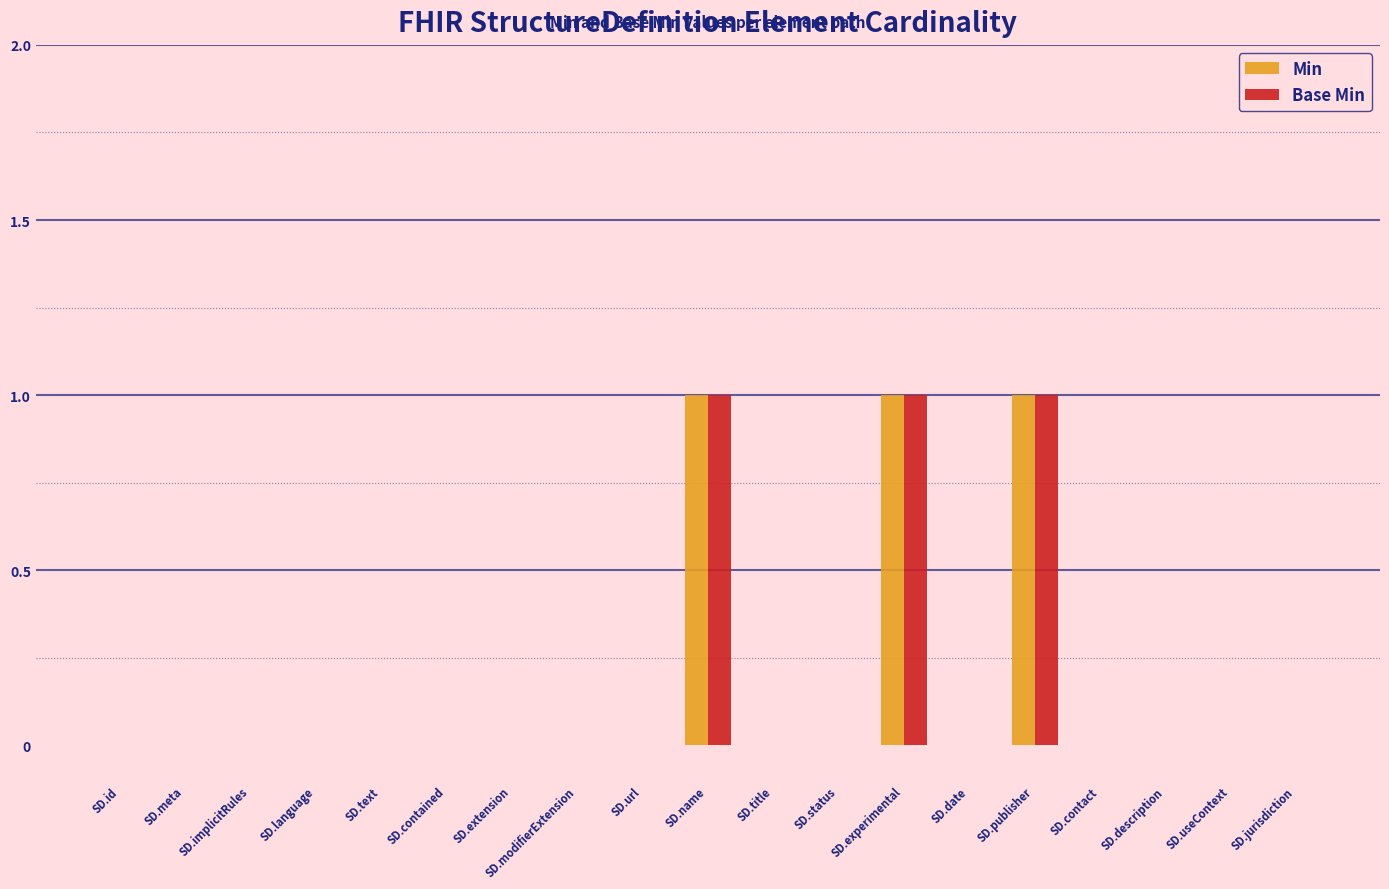

What is the sum of all Min values?

3